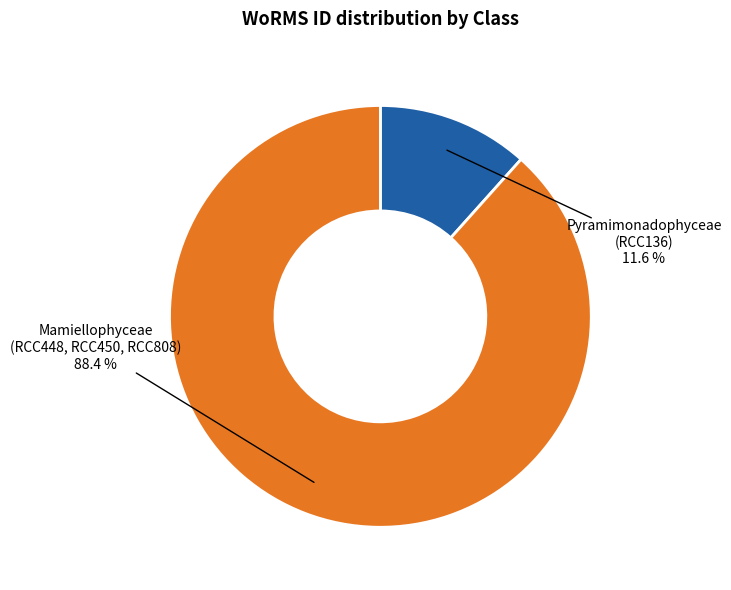

Is there a majority slice in this chart?

Yes